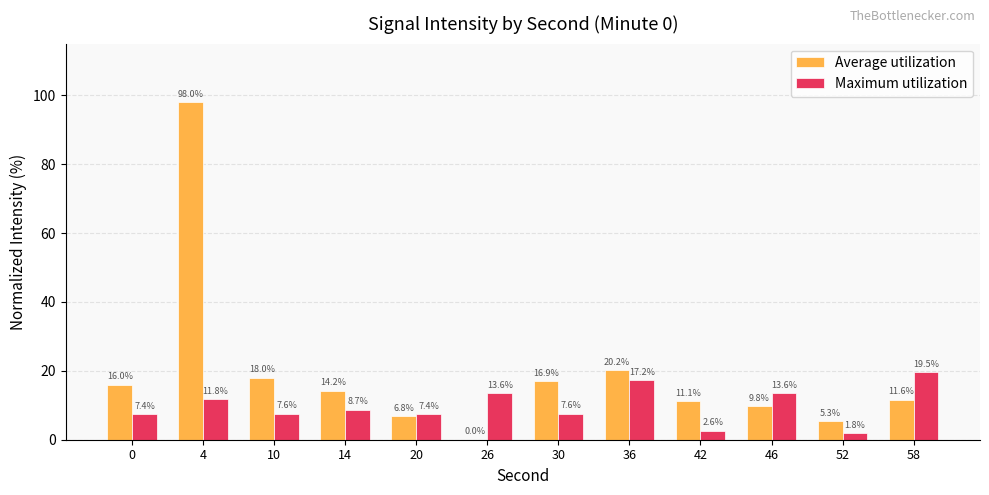

How many values in the Average utilization series exceed 14?

6